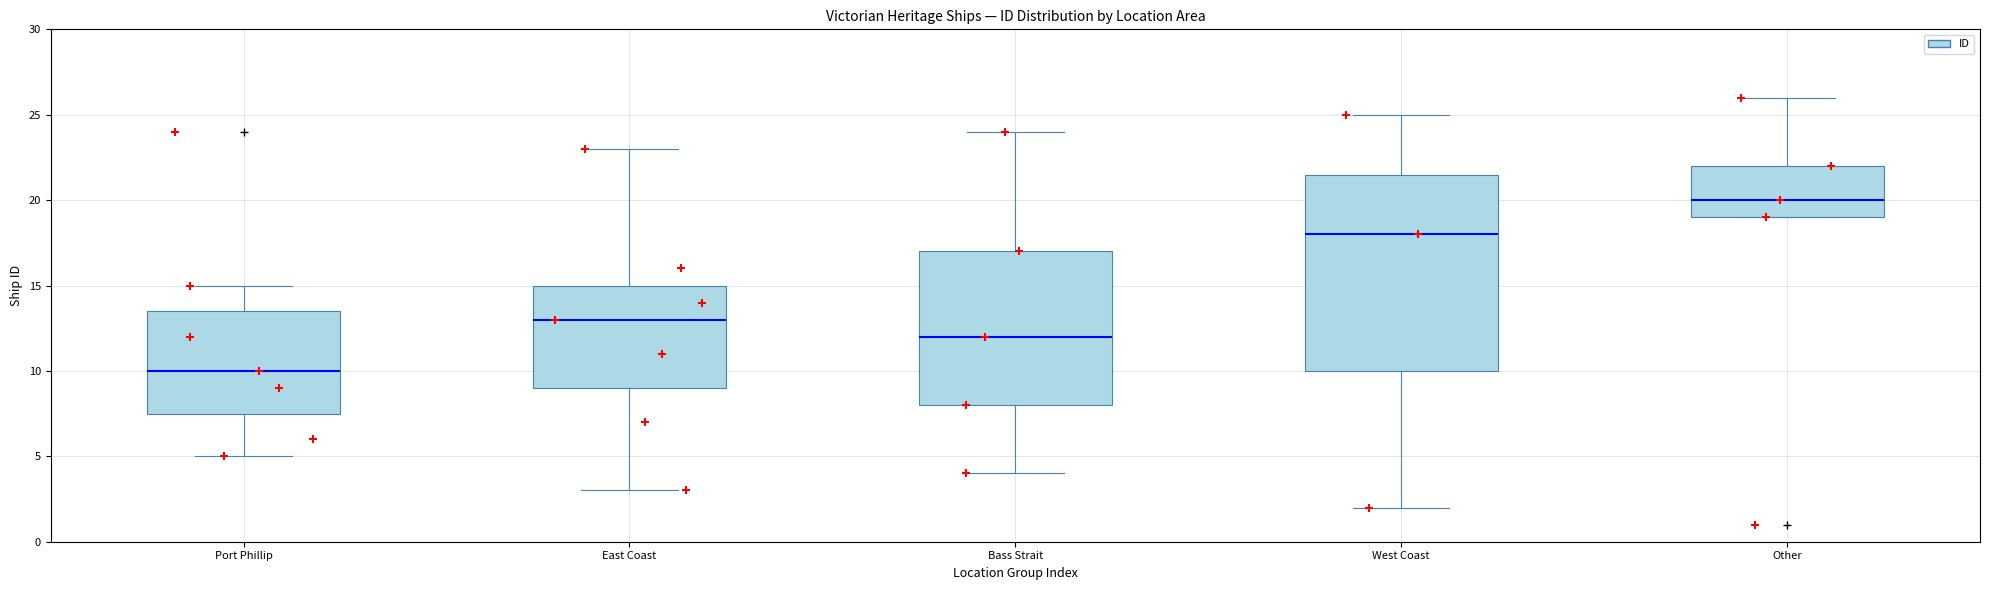

Reading left to right, transcribe this box plot: for each box, give where its median line is, the range the box spans, and where its two whiskers end, as read against the y-axis. The values are not printed on the chart, so give them approximately, as read against the axis.

Port Phillip: median 10.0, box 7.5 to 13.5, whiskers 5.0 to 15.0
East Coast: median 13.0, box 9.0 to 15.0, whiskers 3.0 to 23.0
Bass Strait: median 12.0, box 8.0 to 17.0, whiskers 4.0 to 24.0
West Coast: median 18.0, box 10.0 to 21.5, whiskers 2.0 to 25.0
Other: median 20.0, box 19.0 to 22.0, whiskers 19.0 to 26.0